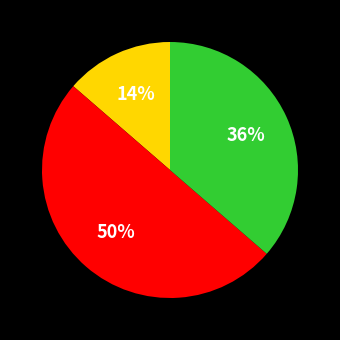

To the nearest percent, what is the average slice percentage?

33%